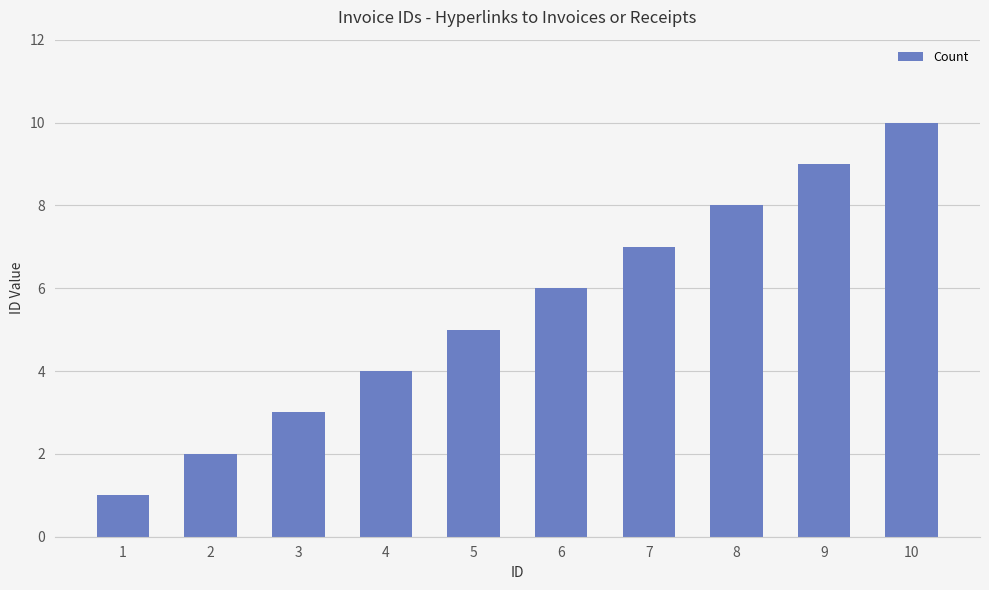

Count the values in the range 3 to 8.

6